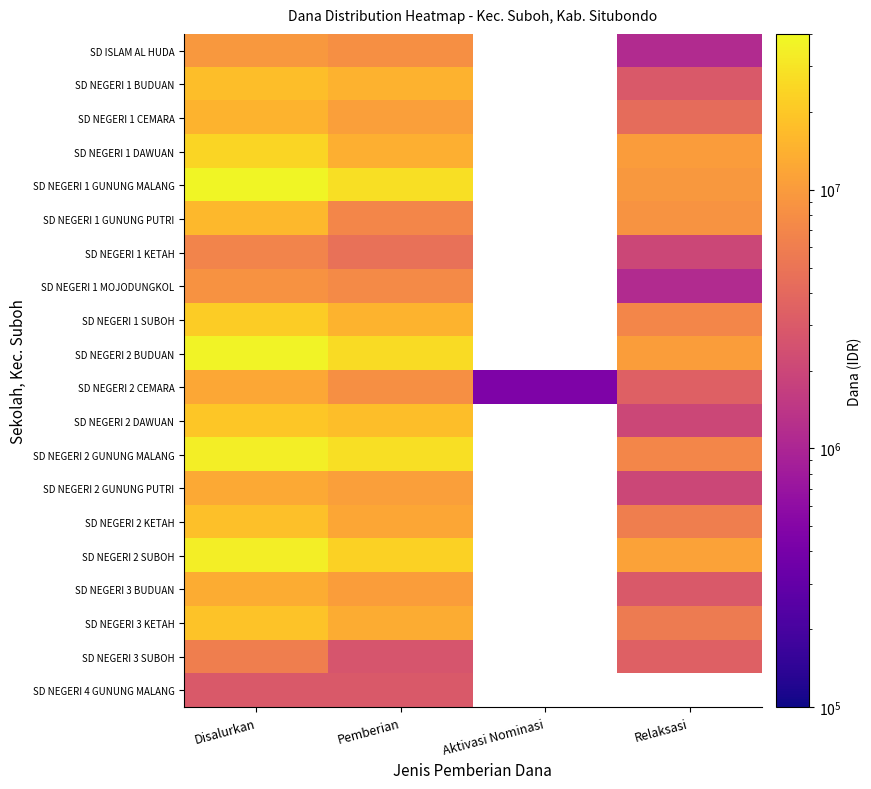

Between Pemberian and Aktivasi Nominasi, which series saw the biggest shift?

SD NEGERI 2 CEMARA